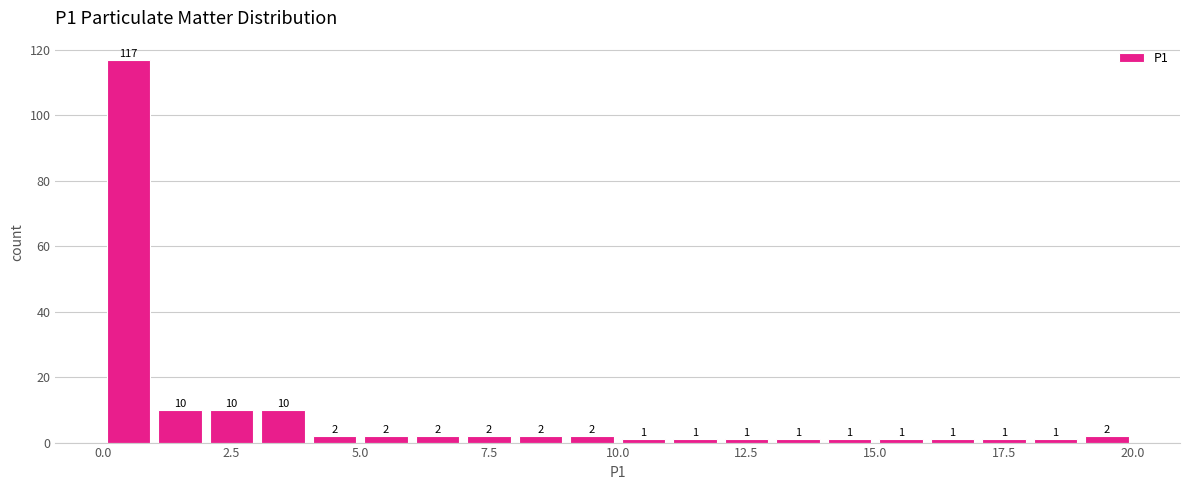

Read against the x-axis, roughly where is the centre of the tallest bar?

0.5